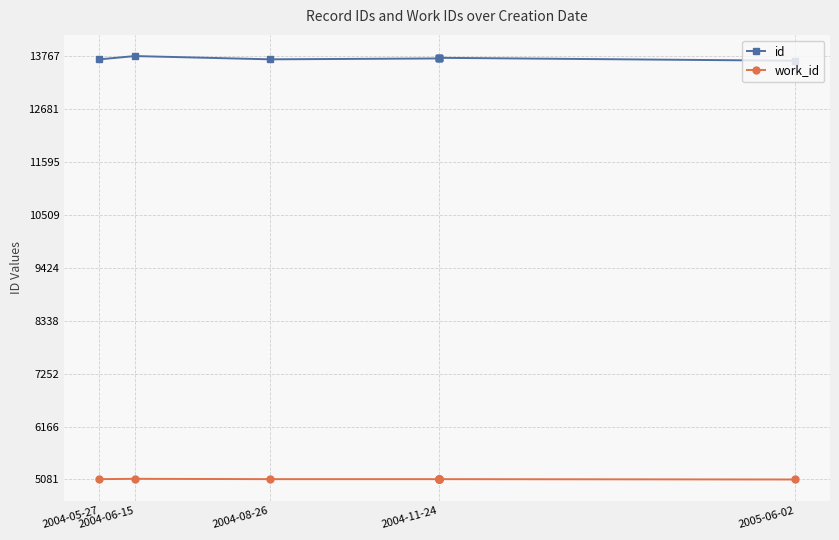

What is the value of the work_id point at the 2nd from the left?

5095